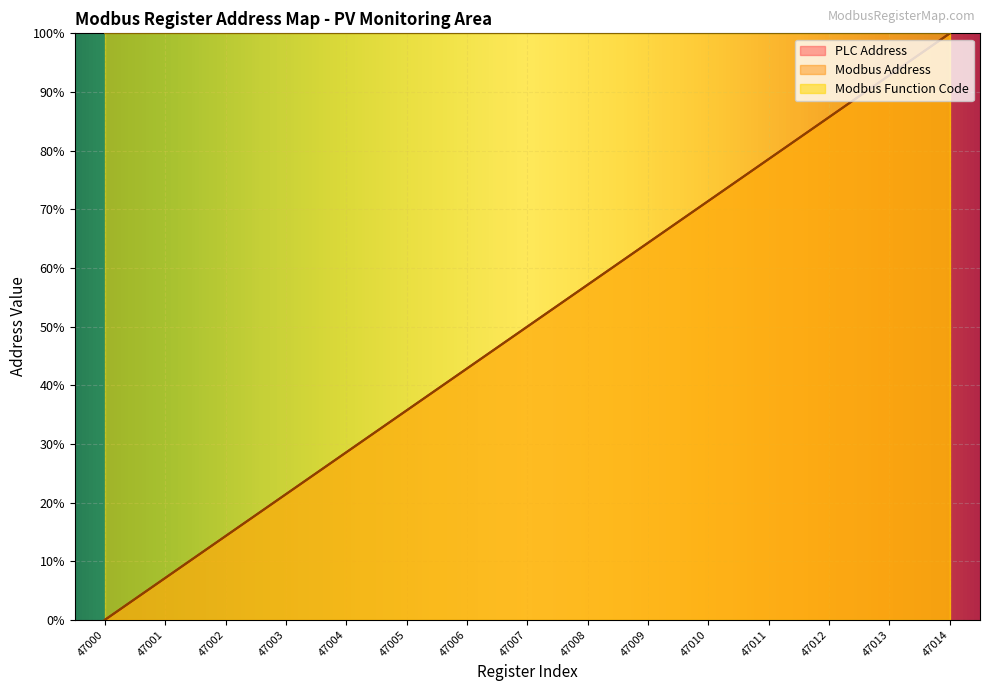

At which label is PLC Address closest to 50?

47007